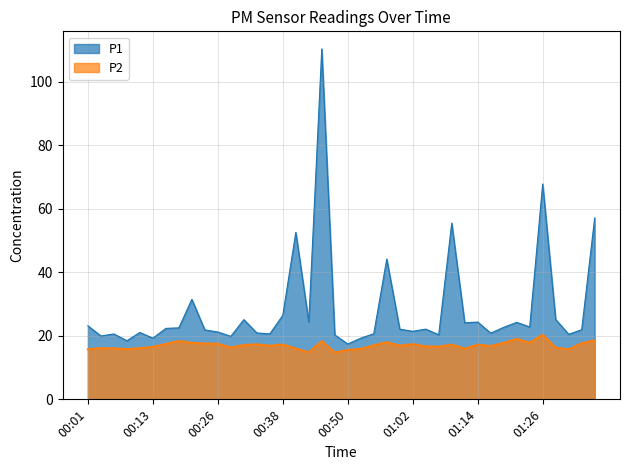

True or false: P2 and P1 intersect in this chart.

False